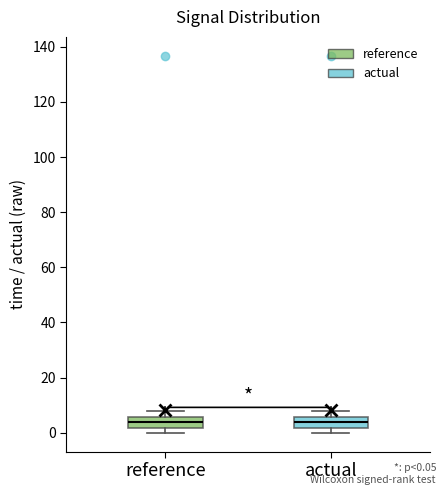

Reading left to right, read every box against the y-axis: the position of its median line, the range the box covers, and the ends of its whiskers. The values are not printed on the chart, so give them approximately, as read against the axis.

reference: median 4, box 2 to 6, whiskers 0 to 8
actual: median 4, box 2 to 6, whiskers 0 to 8